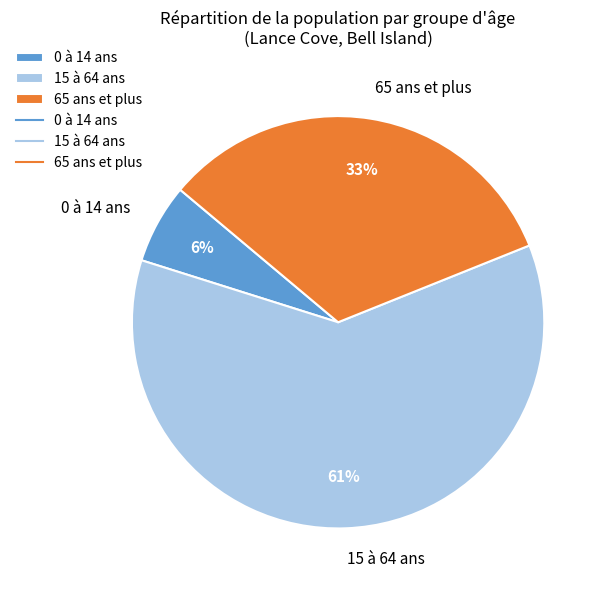

To the nearest percent, what percentage of the pie is 0 à 14 ans?

6%